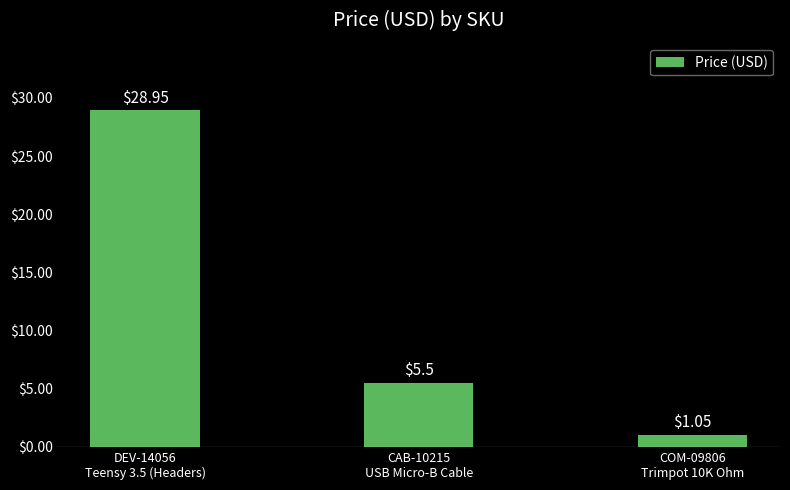

Where is the data nearest to the value 15?

CAB-10215
USB Micro-B Cable